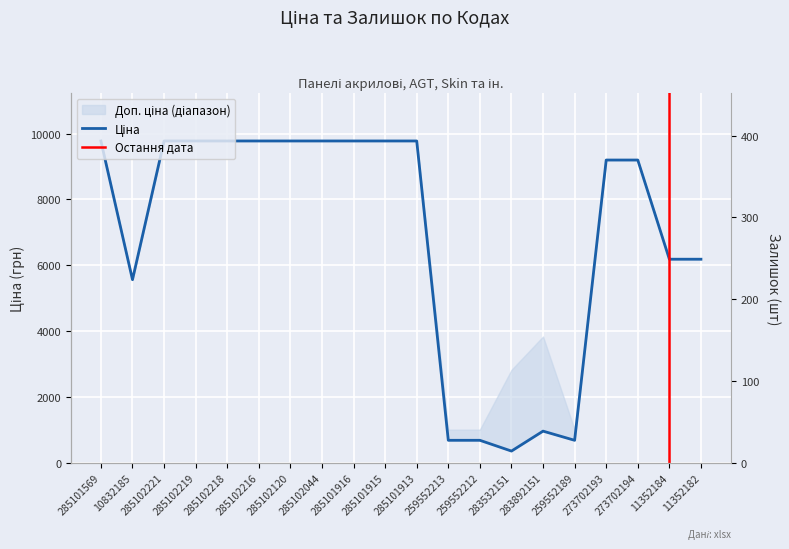

What is the approximate value of Ціна at 285101913?

9775.5